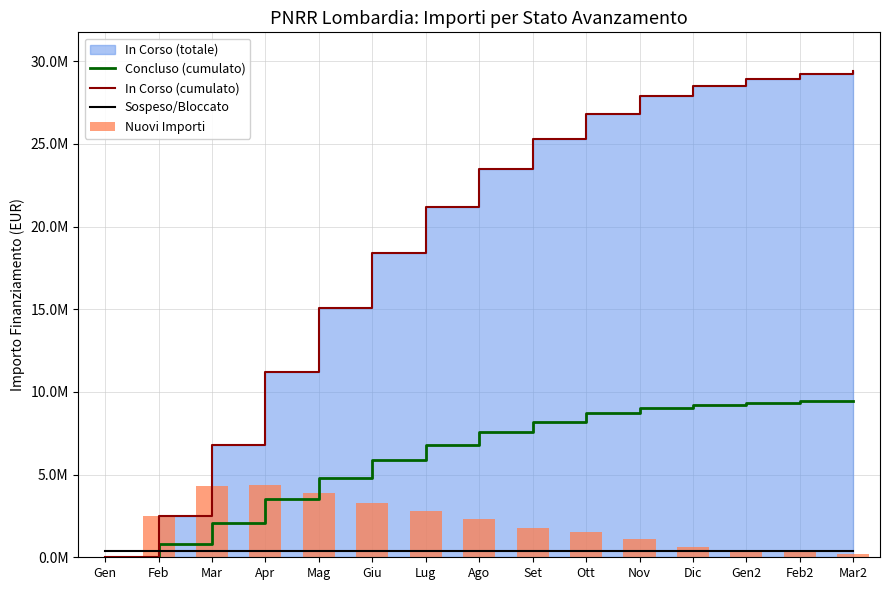

Reading left to right, extract all data points from this chart.

Concluso (cumulato): 0	800000	2100000	3500000	4800000	5900000	6800000	7600000	8200000	8700000	9000000	9200000	9350000	9428948	9428948
In Corso (cumulato): 0	2500000	6800000	11200000	15100000	18400000	21200000	23500000	25300000	26800000	27900000	28500000	28900000	29200000	29393662
Sospeso/Bloccato: 350000	350000	350000	350000	350000	350000	350000	350000	350000	350000	350000	350000	350000	350000	350000
Nuovi Importi: 0	2500000	4300000	4400000	3900000	3300000	2800000	2300000	1800000	1500000	1100000	600000	400000	300000	193662